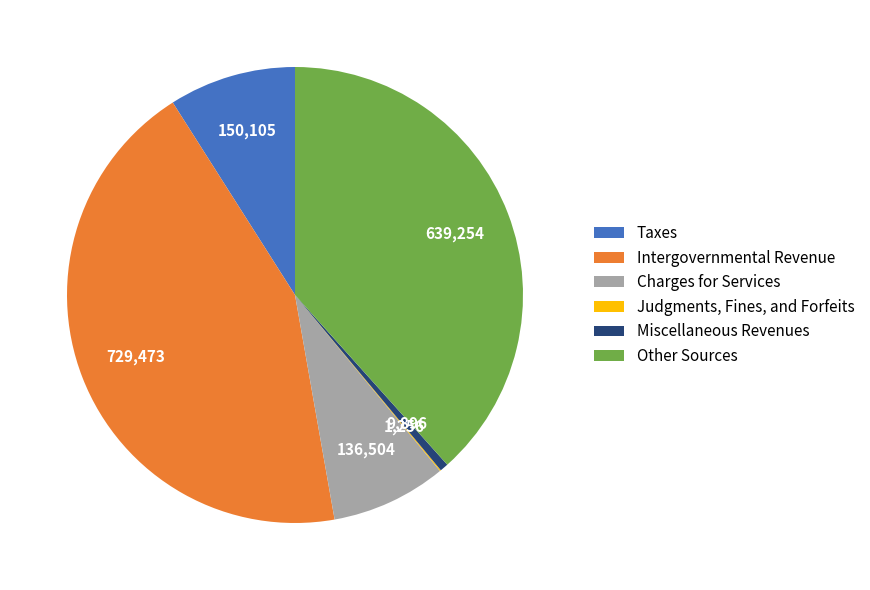

Is there a majority slice in this chart?

No